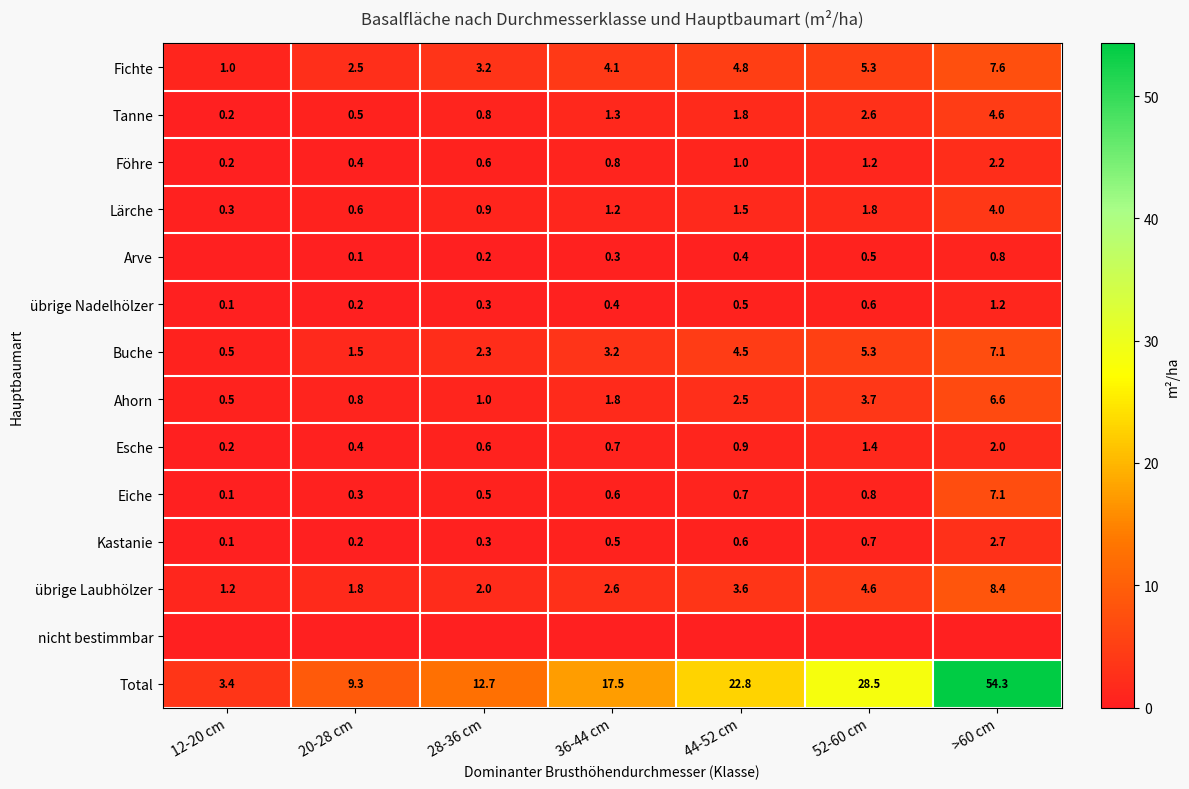

At how many categories does at least one series exceed 36?

1